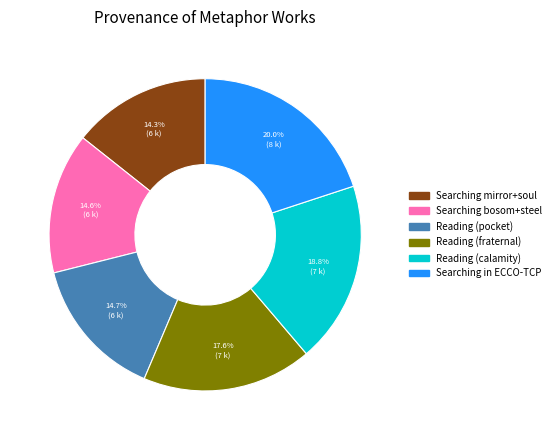

Is there a majority slice in this chart?

No